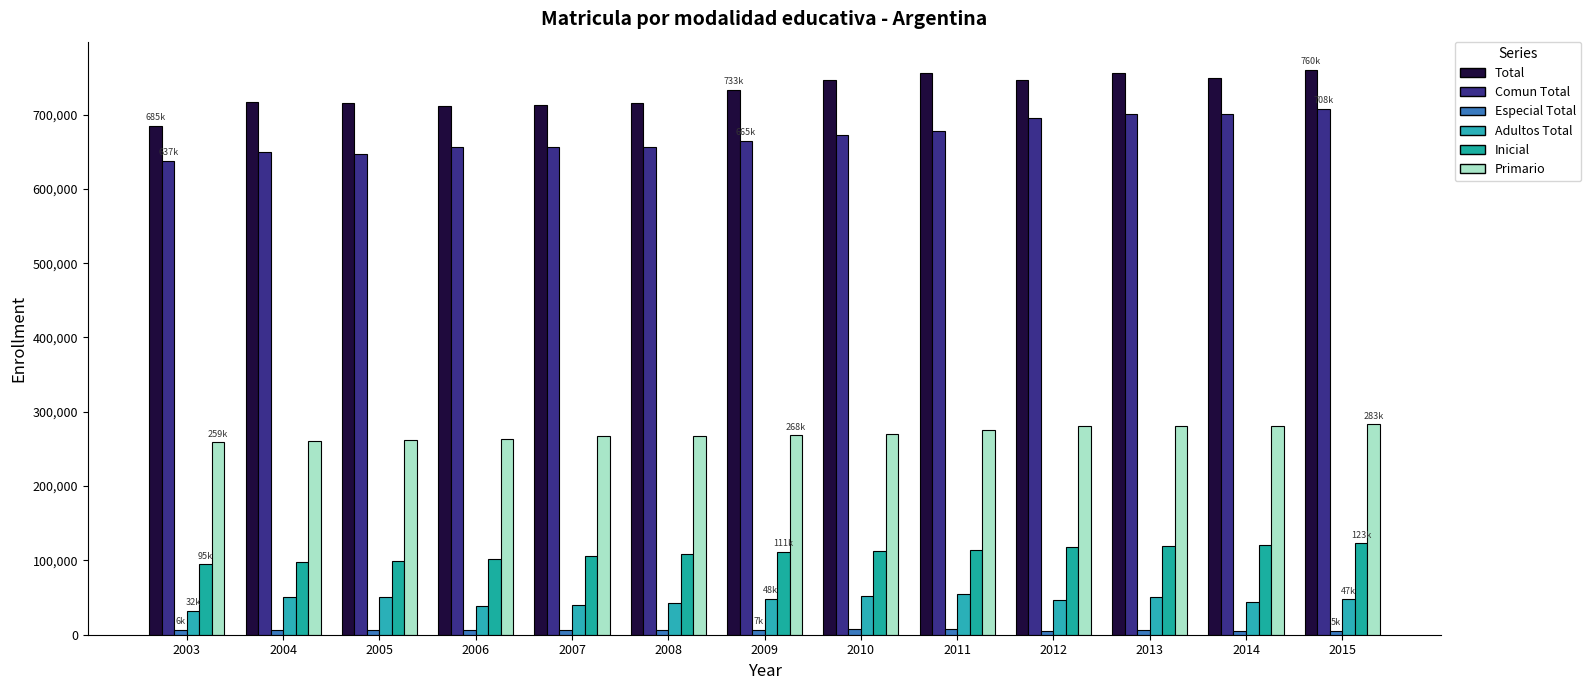

Reading right to left, list all the values displayed in this chart.

Total: 2015=760117	2014=749802	2013=756159	2012=746748	2011=755964	2010=745956	2009=733347	2008=715960	2007=712229	2006=712104	2005=715327	2004=716989	2003=685117
Comun Total: 2015=707598	2014=700833	2013=700111	2012=695082	2011=677696	2010=672868	2009=664540	2008=656953	2007=655703	2006=656571	2005=646700	2004=650056	2003=637238
Especial Total: 2015=5106	2014=4830	2013=5723	2012=5049	2011=7154	2010=7029	2009=6884	2008=6390	2007=6177	2006=6309	2005=6259	2004=6545	2003=6213
Adultos Total: 2015=47413	2014=44139	2013=50325	2012=46617	2011=55070	2010=52384	2009=48084	2008=42412	2007=40611	2006=39181	2005=50806	2004=50869	2003=31704
Inicial: 2015=123115	2014=120784	2013=119511	2012=117388	2011=114140	2010=112628	2009=111278	2008=108266	2007=105620	2006=101358	2005=99528	2004=97629	2003=94790
Primario: 2015=283003	2014=280893	2013=281119	2012=280428	2011=274940	2010=270479	2009=268312	2008=268027	2007=267046	2006=263719	2005=261818	2004=260585	2003=258965